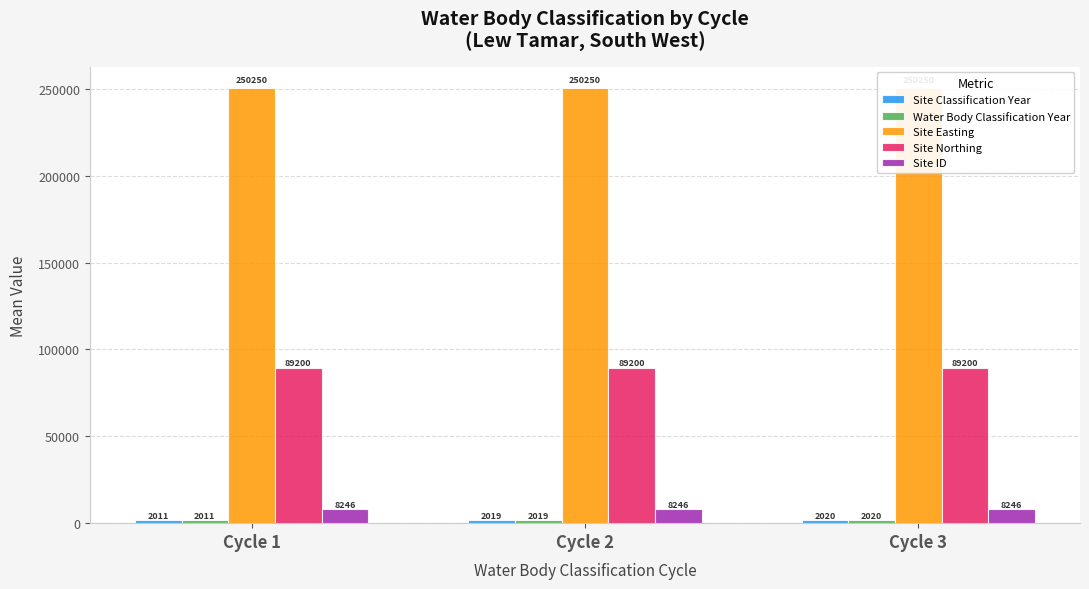

Reading left to right, transcribe all the data shown in this chart.

Site Classification Year: 2011.5	2019.0	2020.5
Water Body Classification Year: 2011.5	2019.0	2020.5
Site Easting: 250250.0	250250.0	250250.0
Site Northing: 89200.0	89200.0	89200.0
Site ID: 8246.0	8246.0	8246.0